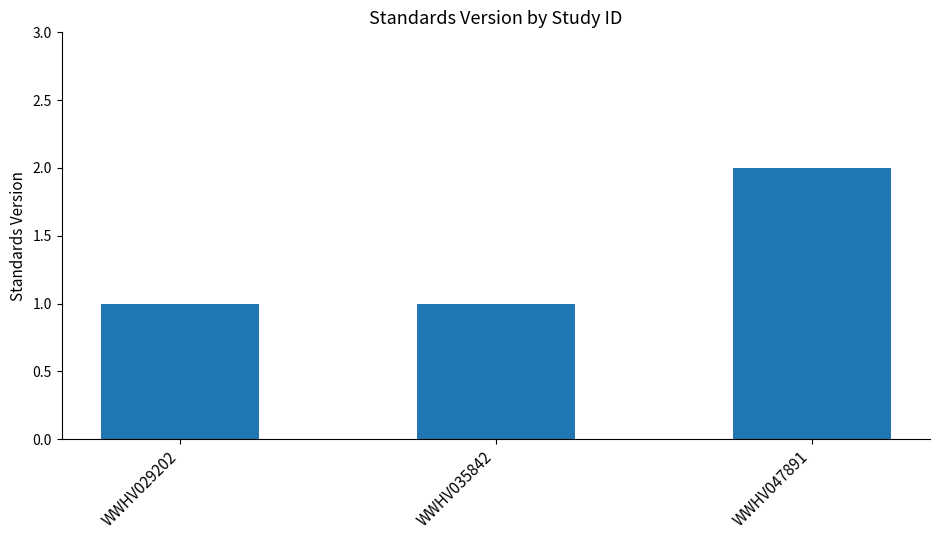

What is the sum of all values?

4